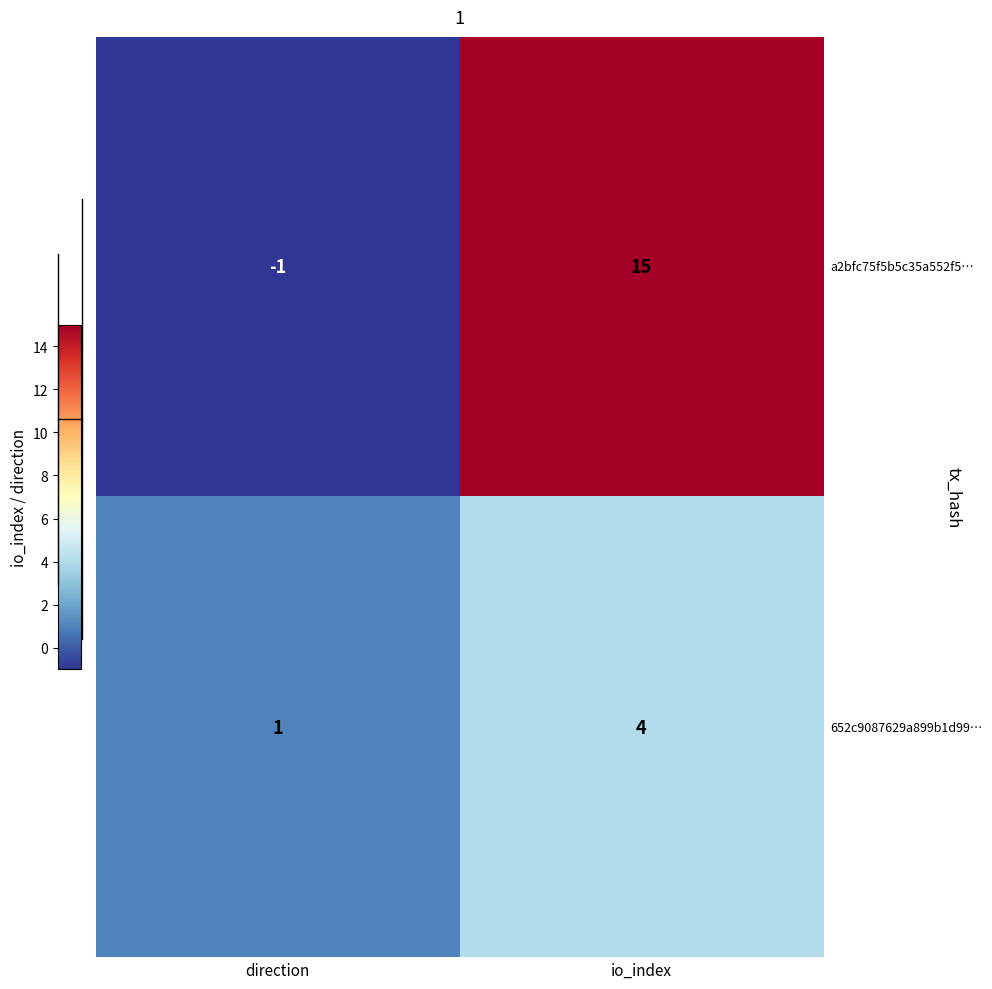

What is the spread (max minus min) of values at io_index?

11